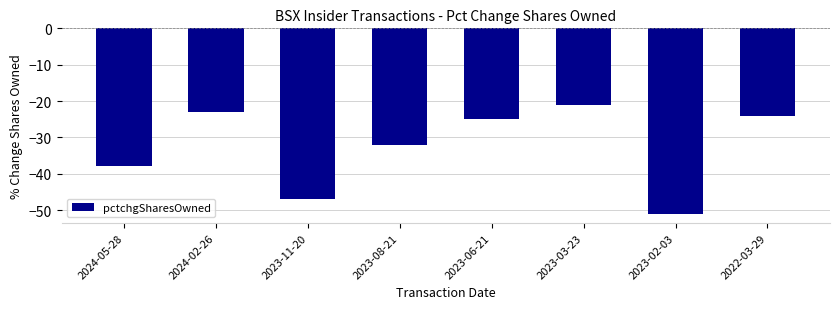

Between 2024-02-26 and 2023-06-21, which is larger?

2024-02-26